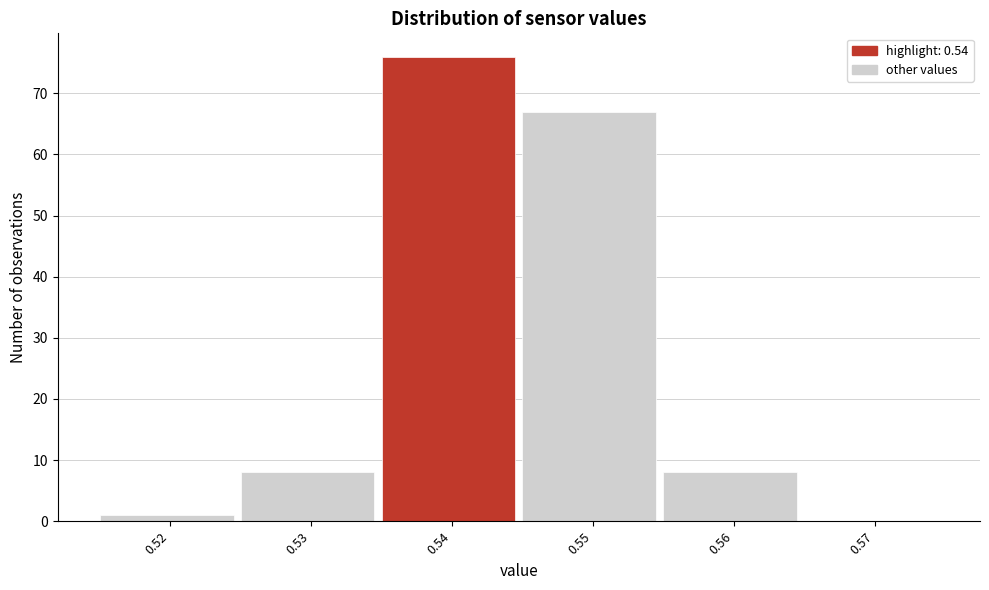

What is the height of the bar covering 0.525 to 0.535 on the x-axis? The values are not printed on the chart, so give them approximately, as read against the axis.

8